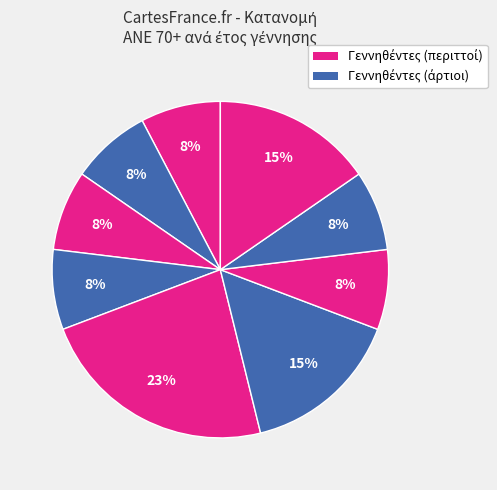

How many slices are in this pie chart?

9